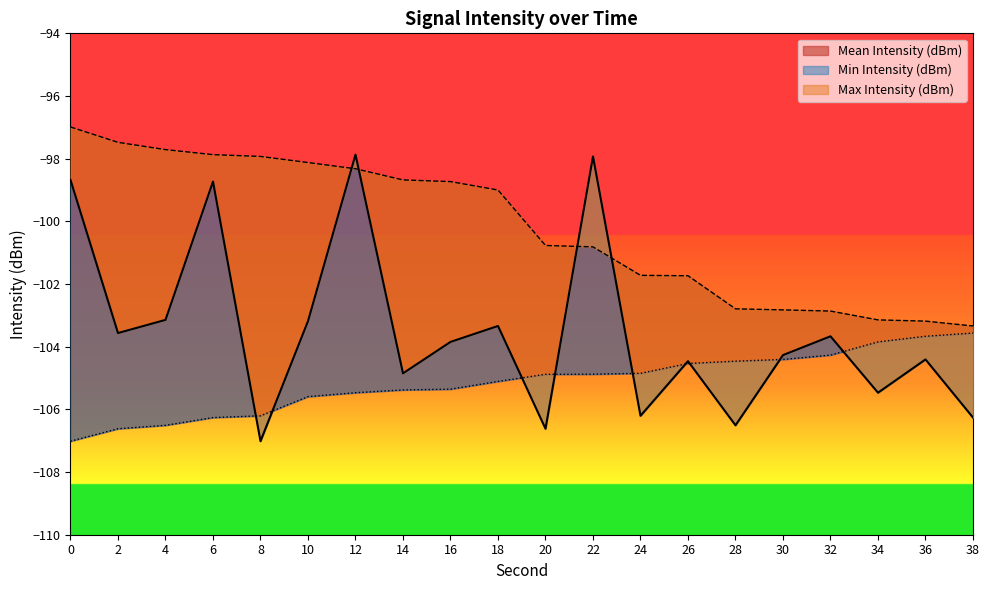

Which series has the widest spread of values?

Mean Intensity (dBm)